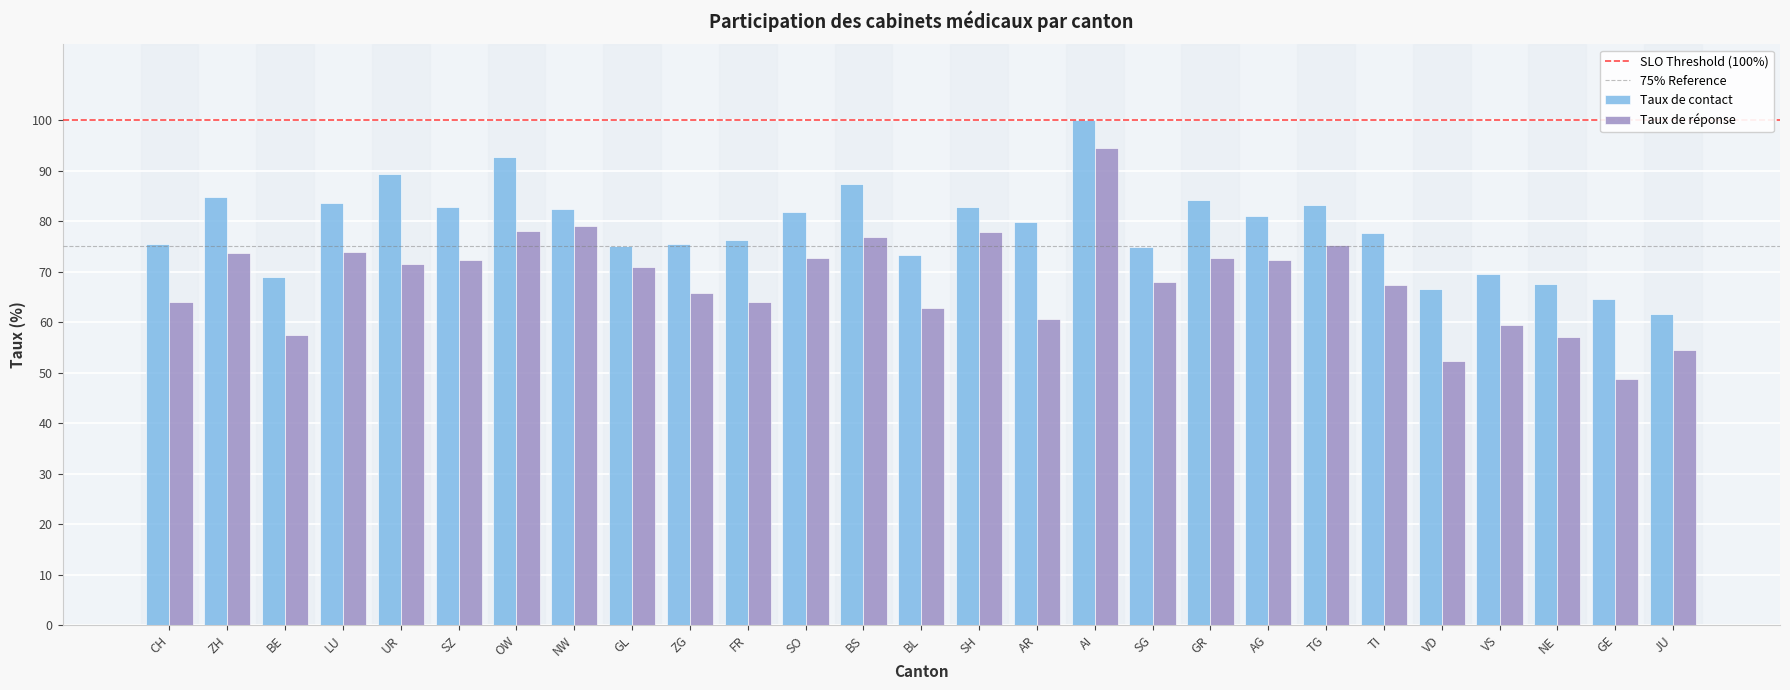

What is the difference between the maximum and minimum values in the Taux de contact series?

38.4